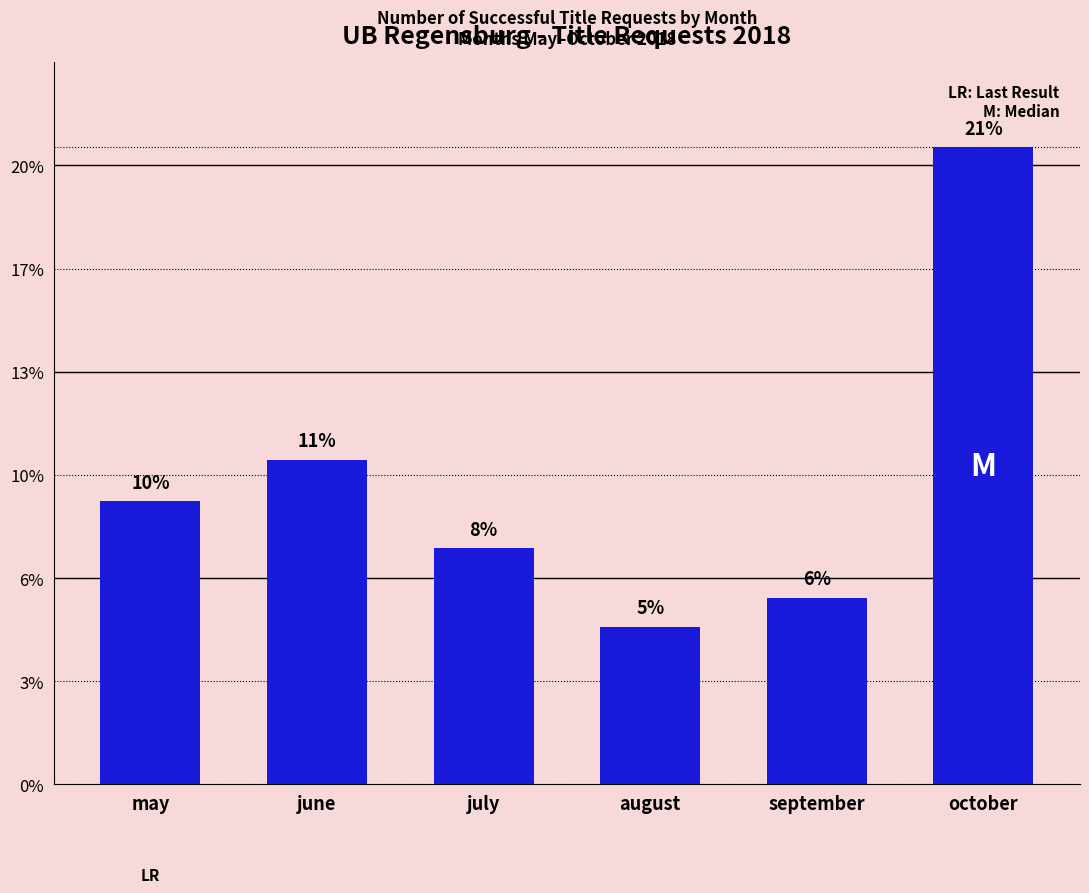

How many bars are there in total?

6